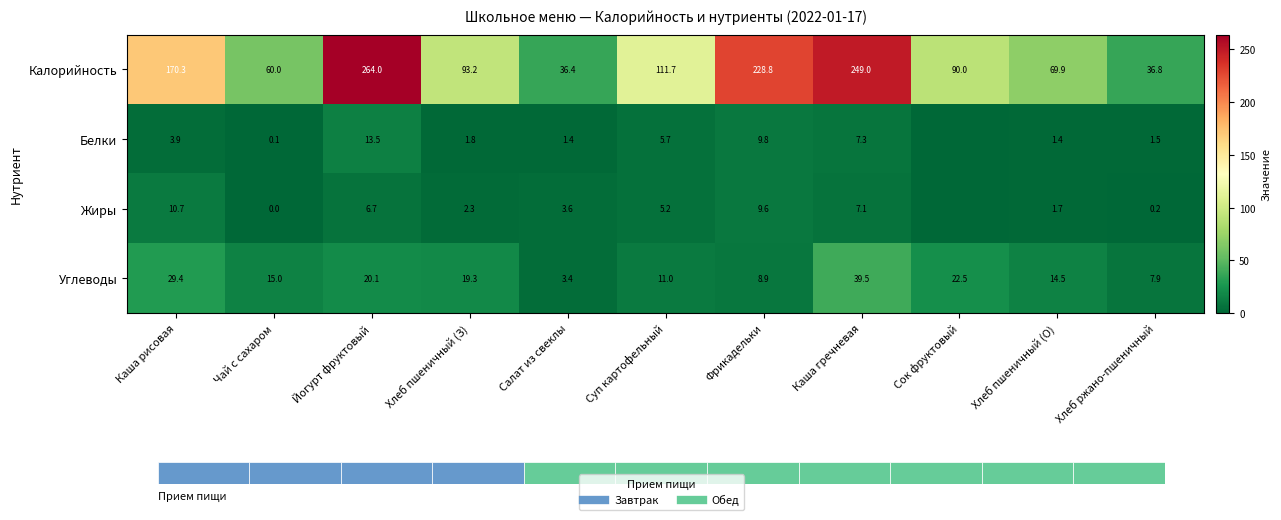

Between Каша рисовая and Чай с сахаром, which is larger?

Каша рисовая